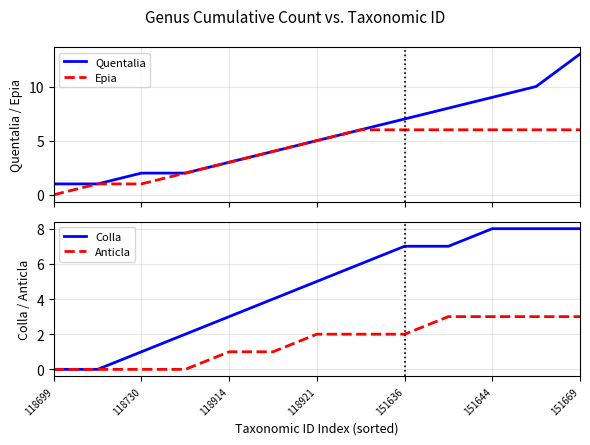

The Colla series shows 3 at 118921. True or false?

False